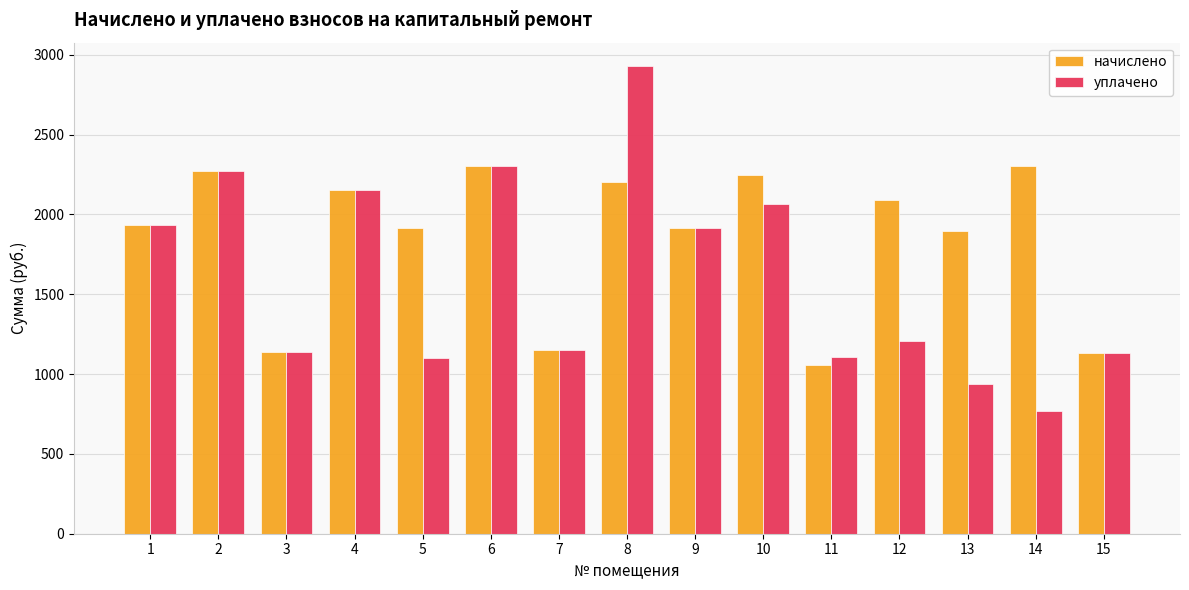

How many series are shown in this chart?

2